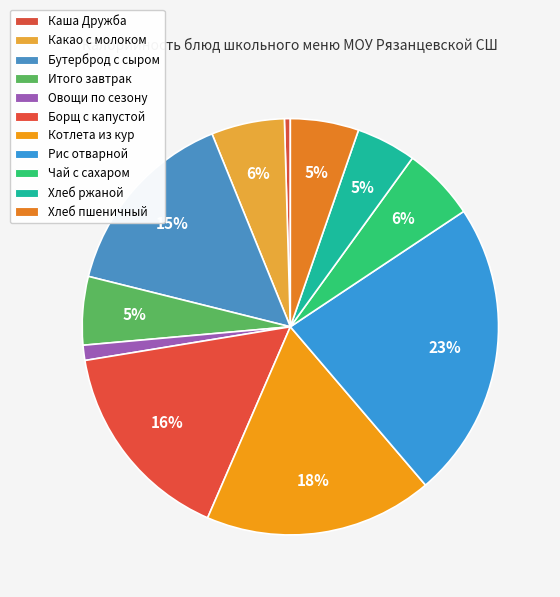

Between Овощи по сезону and Чай с сахаром, which is larger?

Чай с сахаром